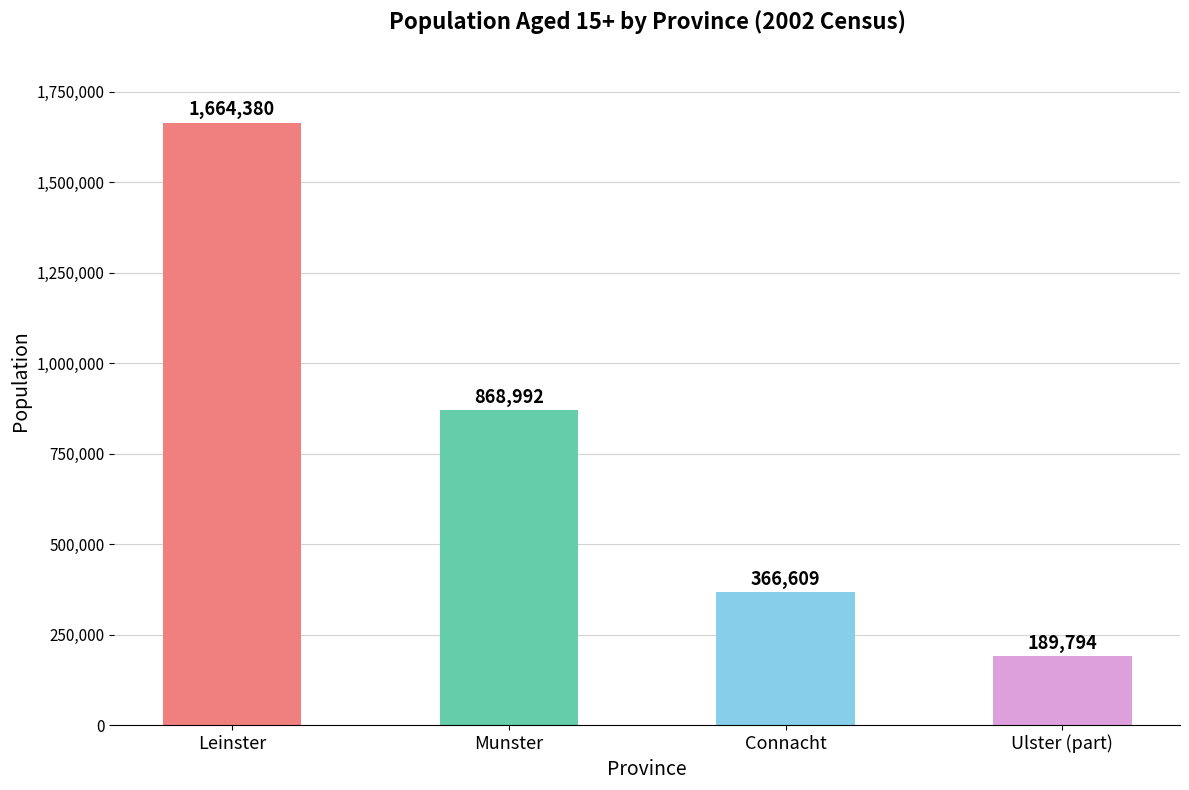

What is the change in value from Leinster to Ulster (part)?

-1474586